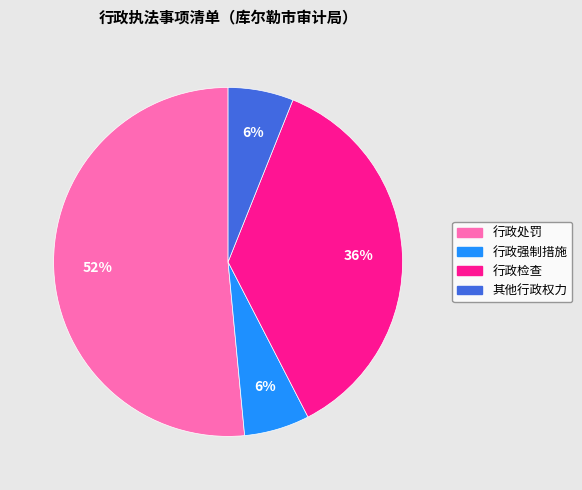

What is the largest slice in the pie chart?

行政处罚